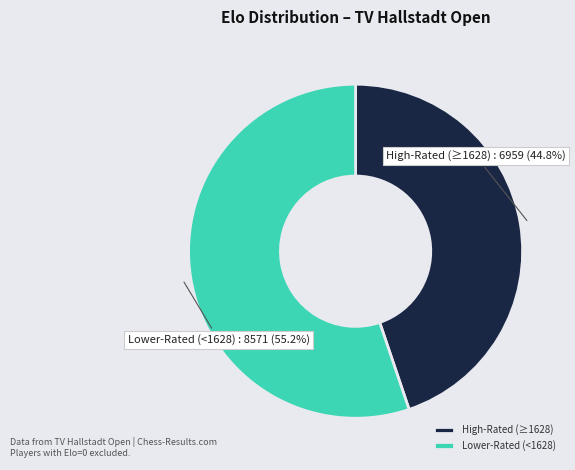

Between Lower-Rated (<1628) and High-Rated (≥1628), which is larger?

Lower-Rated (<1628)